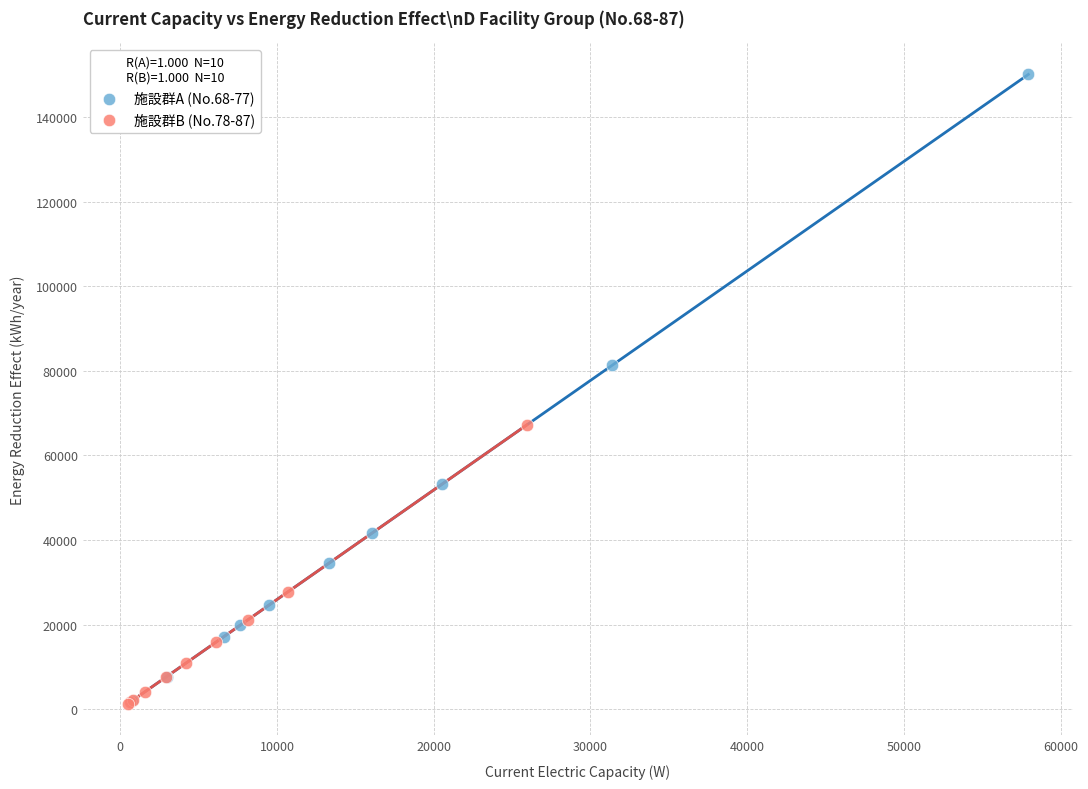

Which series contains the highest Y value?

施設群A (No.68-77)